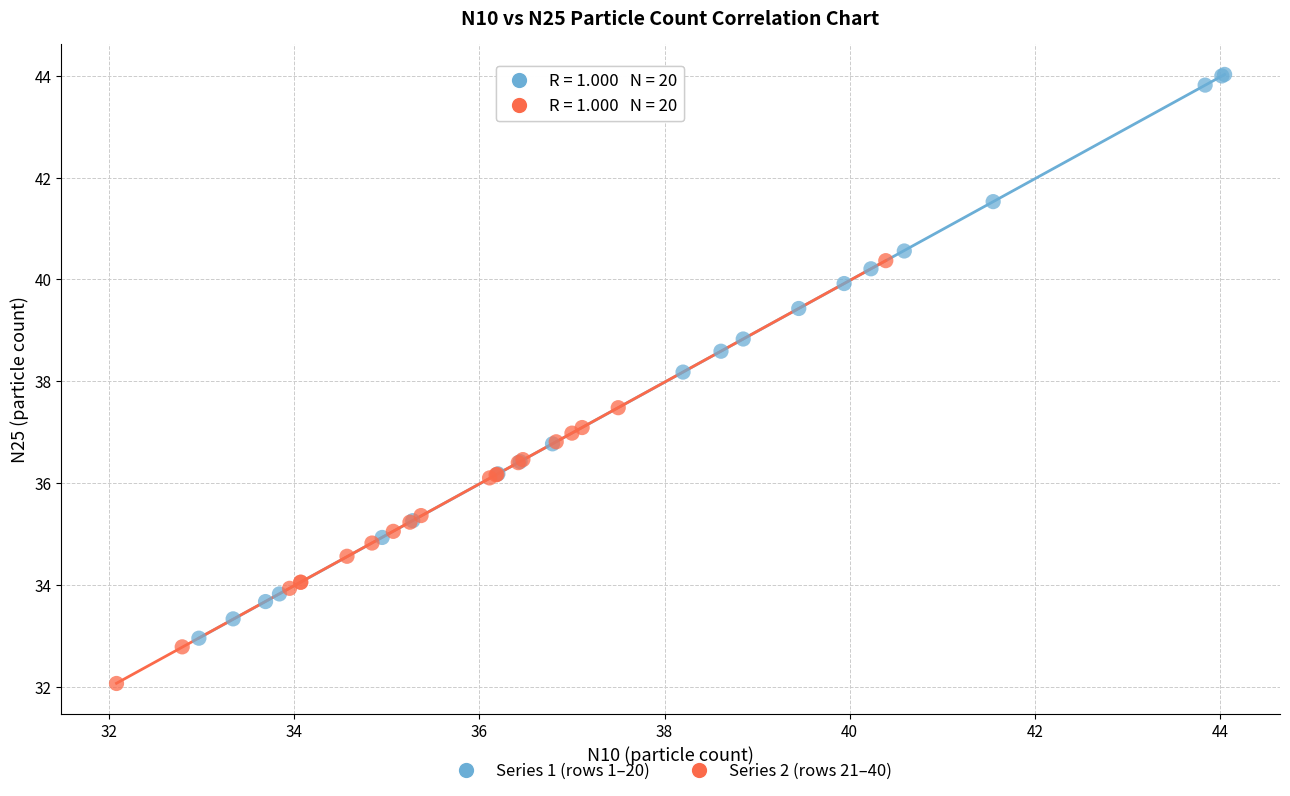

Which series reaches the minimum Y coordinate?

Series 2 (rows 21–40)